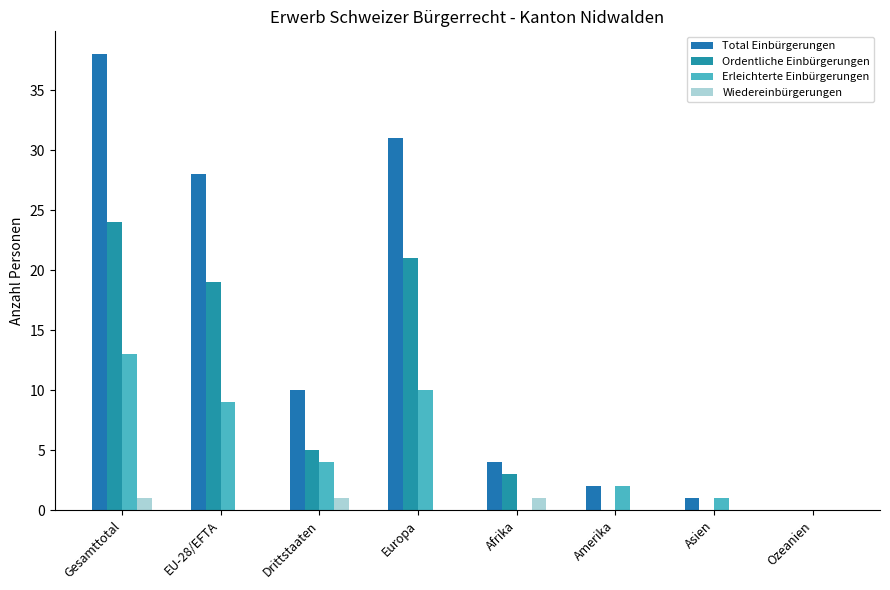

What is the difference between the Erleichterte Einbürgerungen values at Gesamttotal and Asien?

12